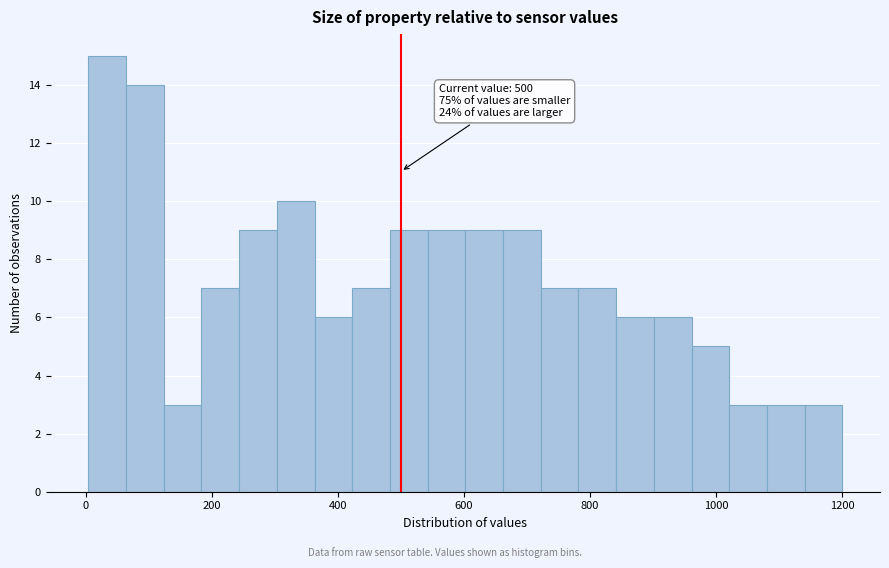

Read against the x-axis, roughly where is the centre of the tallest bar?

40